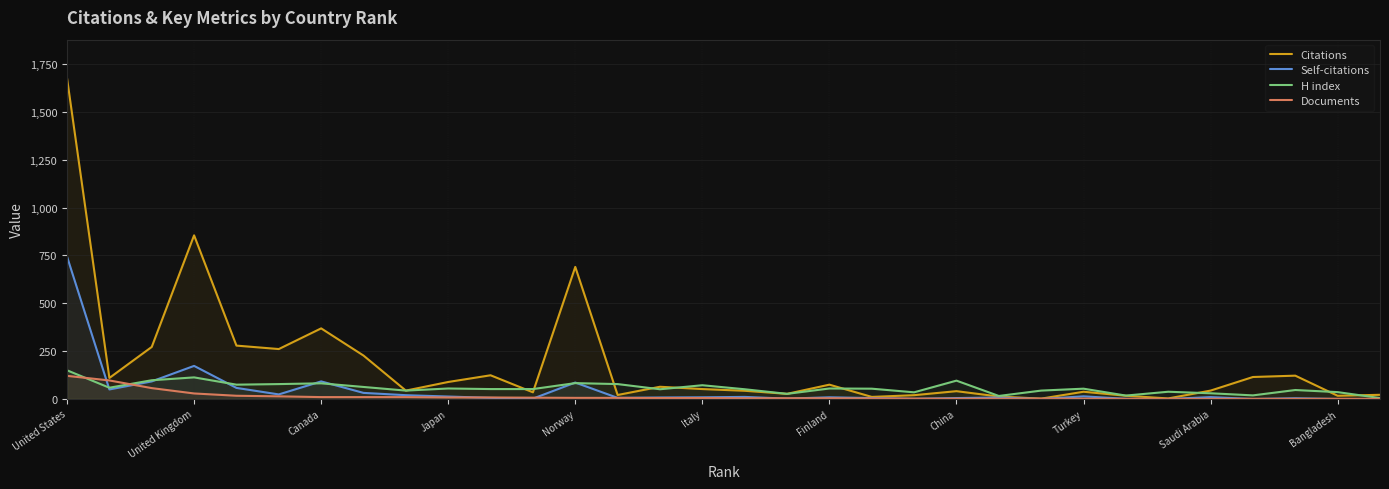

How many data points in H index are above 54?

14